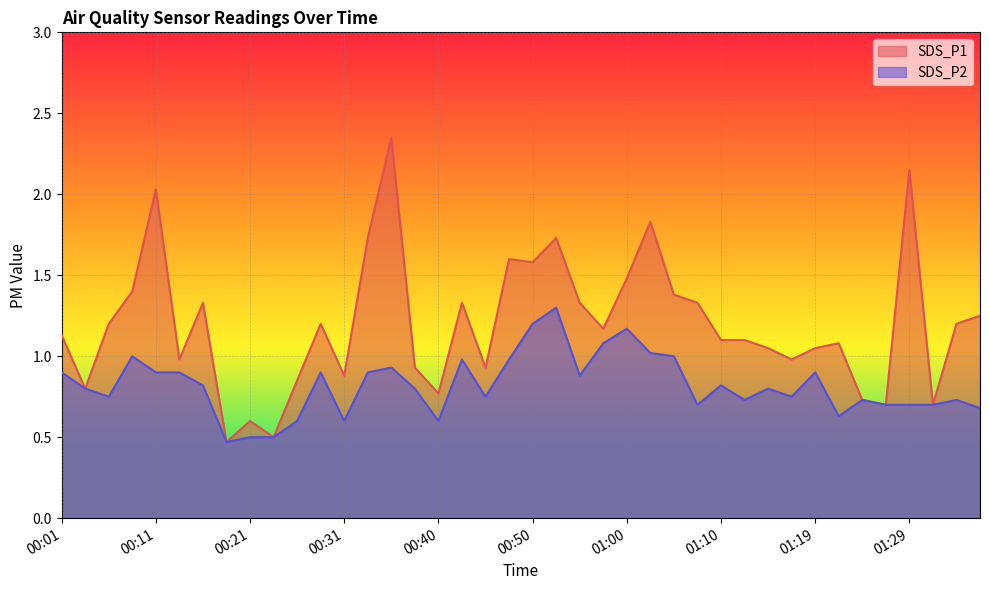

Reading right to left, transcribe all the data shown in this chart.

SDS_P1: 01:37=1.2	01:34=1.2	01:32=0.7	01:29=2.1	01:27=0.7	01:24=0.7	01:22=1.1	01:19=1.1	01:17=1.0	01:15=1.1	01:12=1.1	01:10=1.1	01:07=1.3	01:05=1.4	01:02=1.8	01:00=1.5	00:58=1.2	00:55=1.3	00:53=1.7	00:50=1.6	00:48=1.6	00:45=0.9	00:43=1.3	00:40=0.8	00:38=0.9	00:36=2.4	00:33=1.7	00:31=0.9	00:28=1.2	00:26=0.8	00:23=0.5	00:21=0.6	00:19=0.5	00:16=1.3	00:14=1.0	00:11=2.0	00:09=1.4	00:06=1.2	00:04=0.8	00:01=1.1
SDS_P2: 01:37=0.7	01:34=0.7	01:32=0.7	01:29=0.7	01:27=0.7	01:24=0.7	01:22=0.6	01:19=0.9	01:17=0.8	01:15=0.8	01:12=0.7	01:10=0.8	01:07=0.7	01:05=1.0	01:02=1.0	01:00=1.2	00:58=1.1	00:55=0.9	00:53=1.3	00:50=1.2	00:48=1.0	00:45=0.8	00:43=1.0	00:40=0.6	00:38=0.8	00:36=0.9	00:33=0.9	00:31=0.6	00:28=0.9	00:26=0.6	00:23=0.5	00:21=0.5	00:19=0.5	00:16=0.8	00:14=0.9	00:11=0.9	00:09=1.0	00:06=0.8	00:04=0.8	00:01=0.9